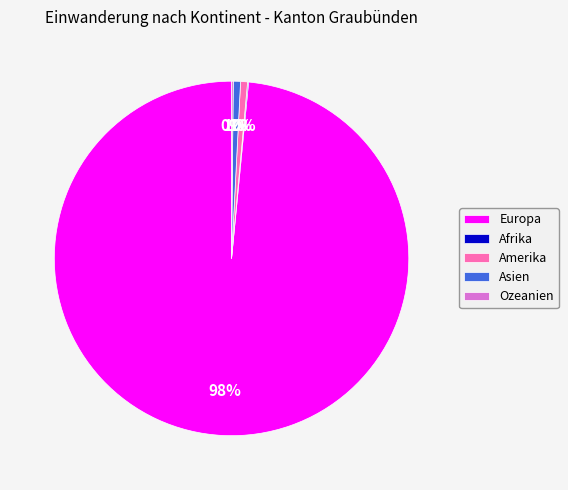

Combined, do Asien and Europa account for over 50%?

Yes